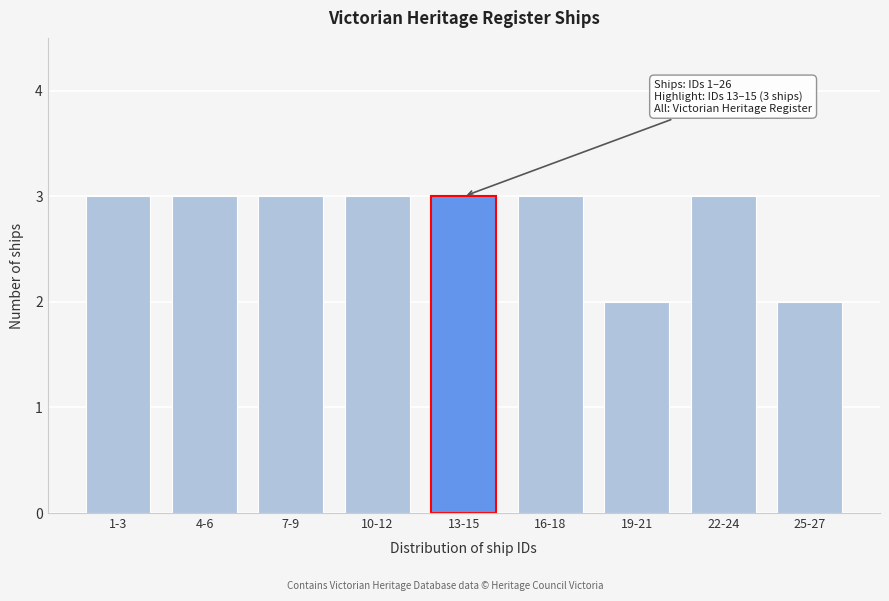

Reading left to right, extract all data points from this chart.

3	3	3	3	3	3	2	3	2